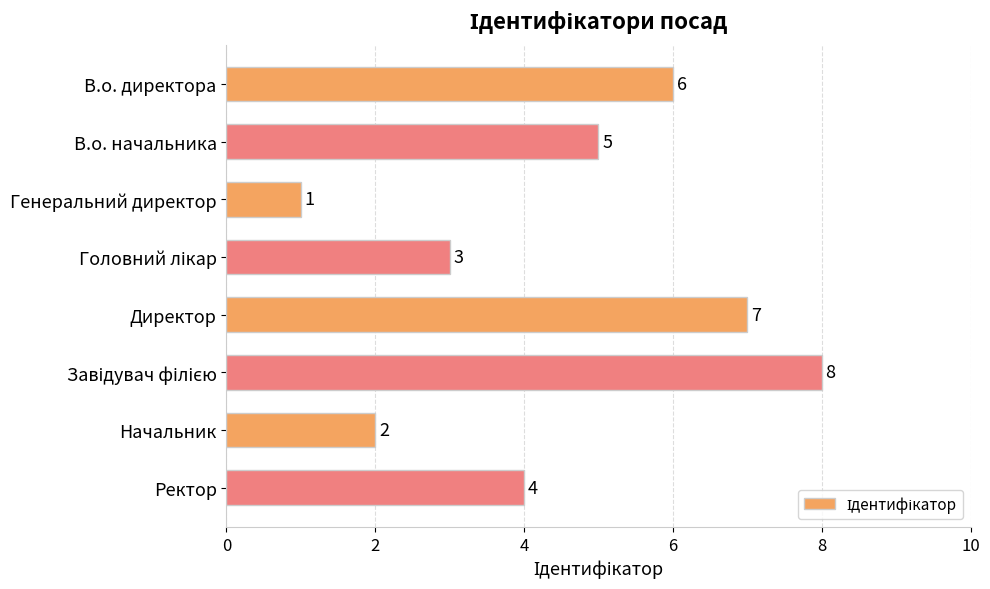

True or false: the data shows 8 at В.о. начальника.

False